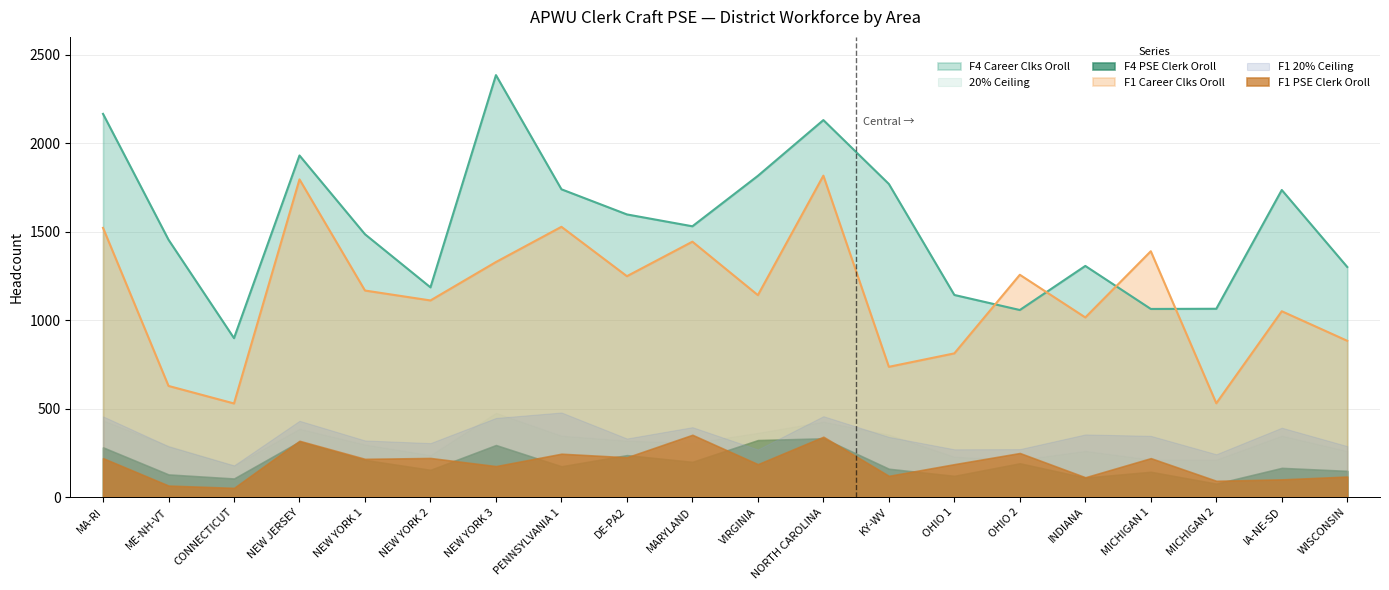

True or false: F1 Career Clks Oroll has a value of 1527 at PENNSYLVANIA 1.

True